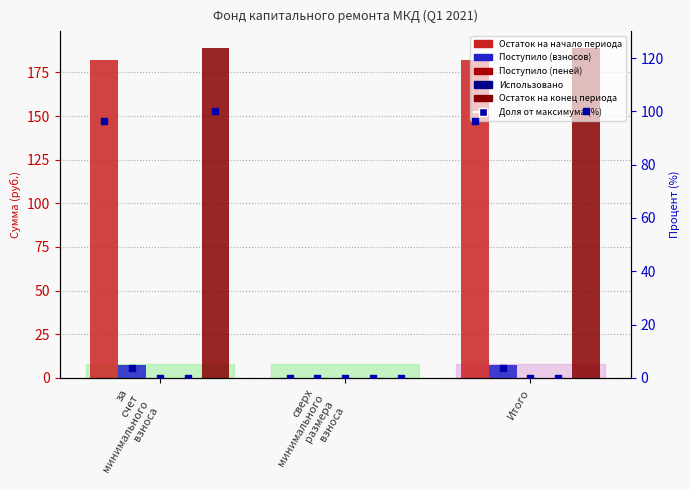

Which series has the largest total across all categories?

Остаток на конец периода